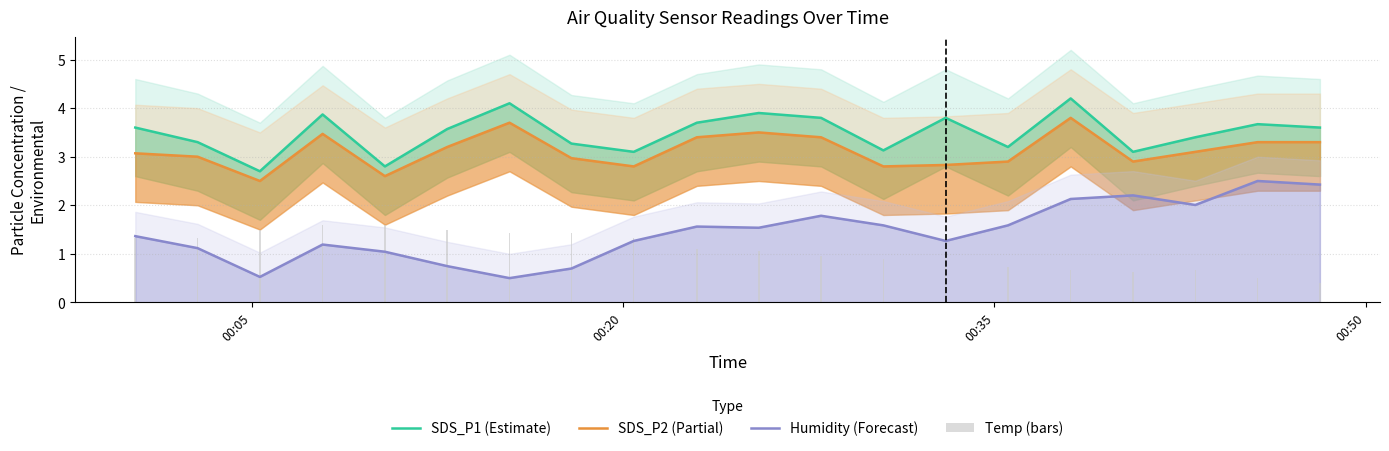

What is the minimum value for Humidity (Forecast)?

0.5